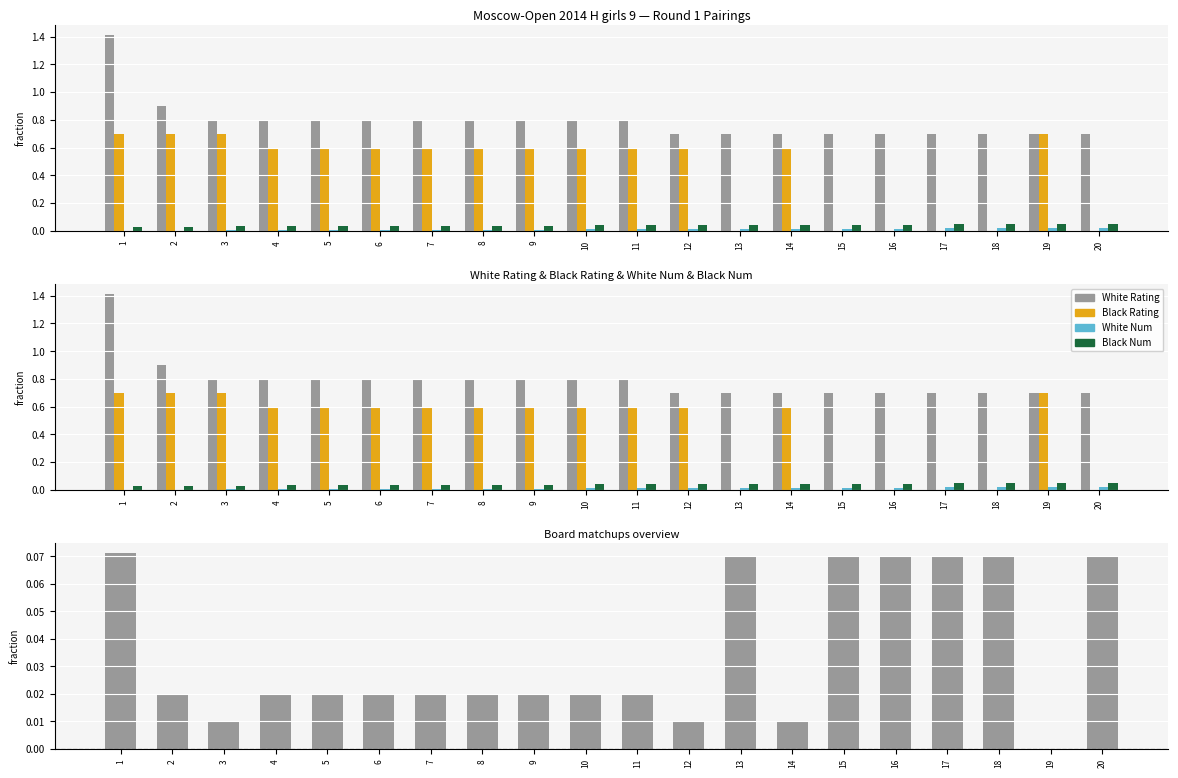

What is the value of the White Rating bar at the 3rd from the left?

0.8